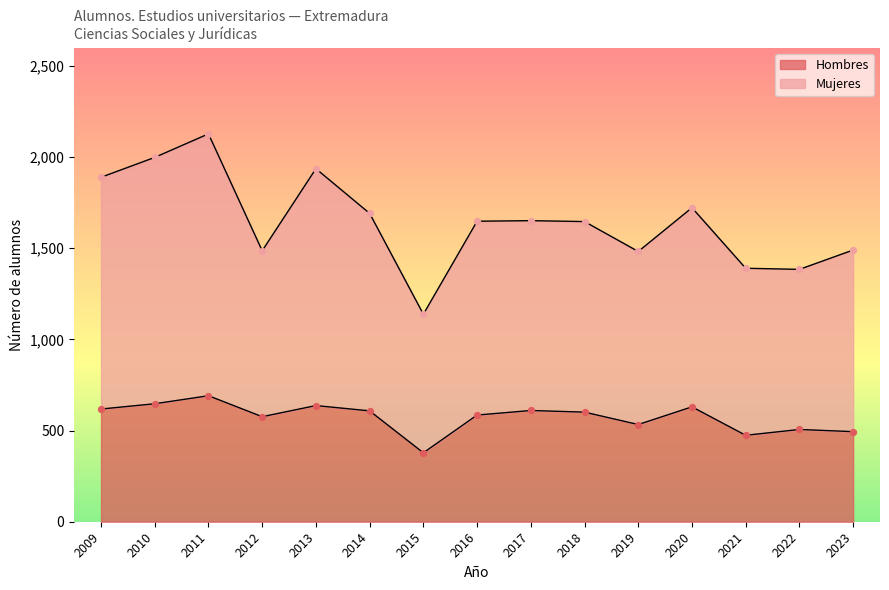

At which category is the sum across all series the highest?

2011